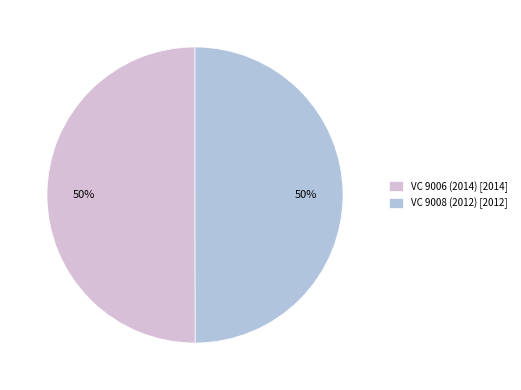

To the nearest percent, what is the average slice percentage?

50%